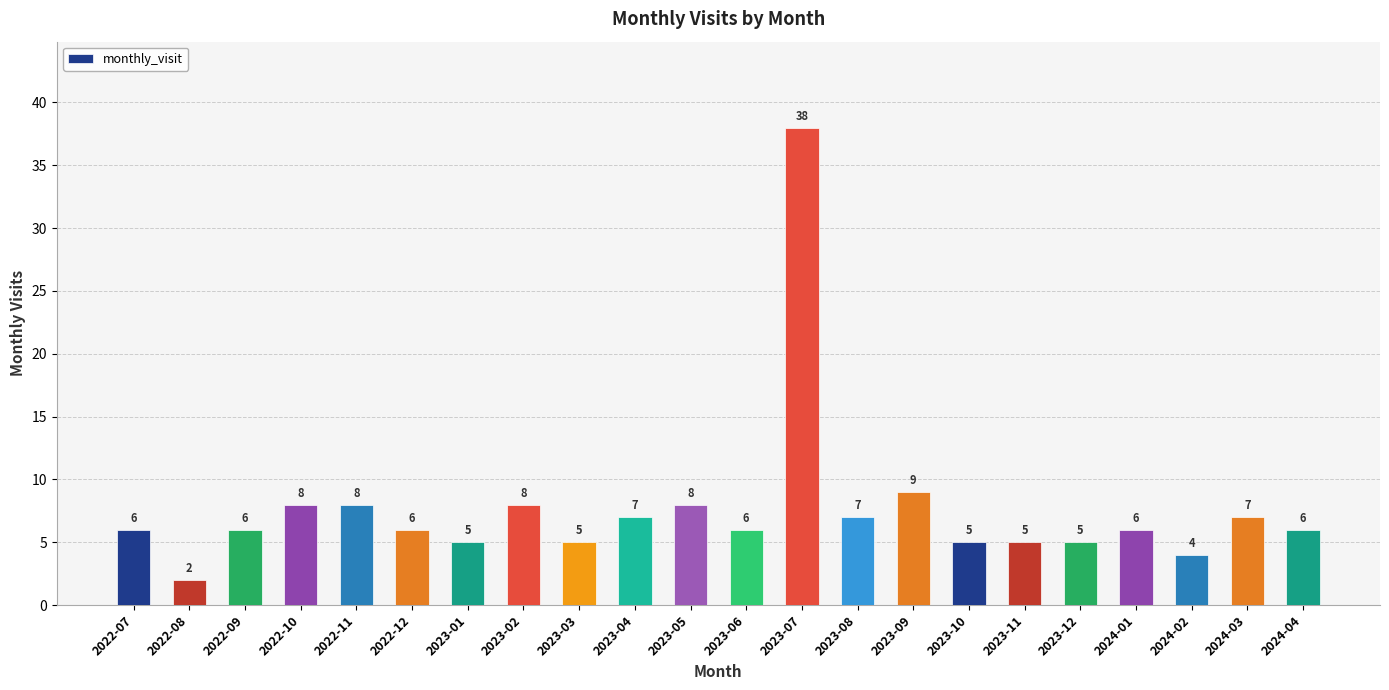

How many series are shown in this chart?

1